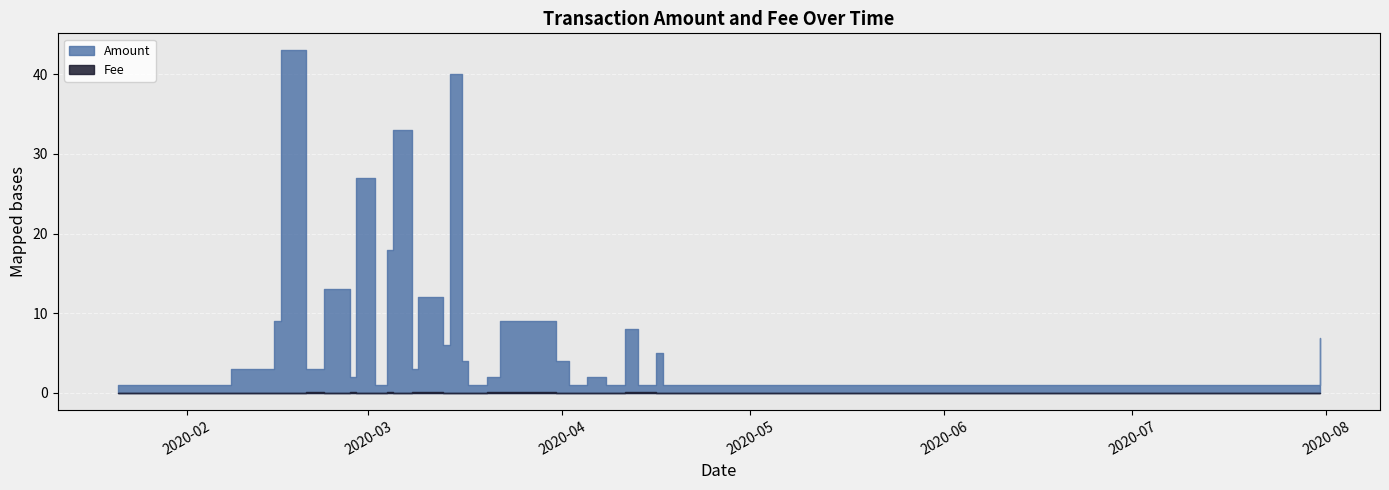

Which has a higher value, 2020-03-16 or 2020-01-21?

2020-03-16